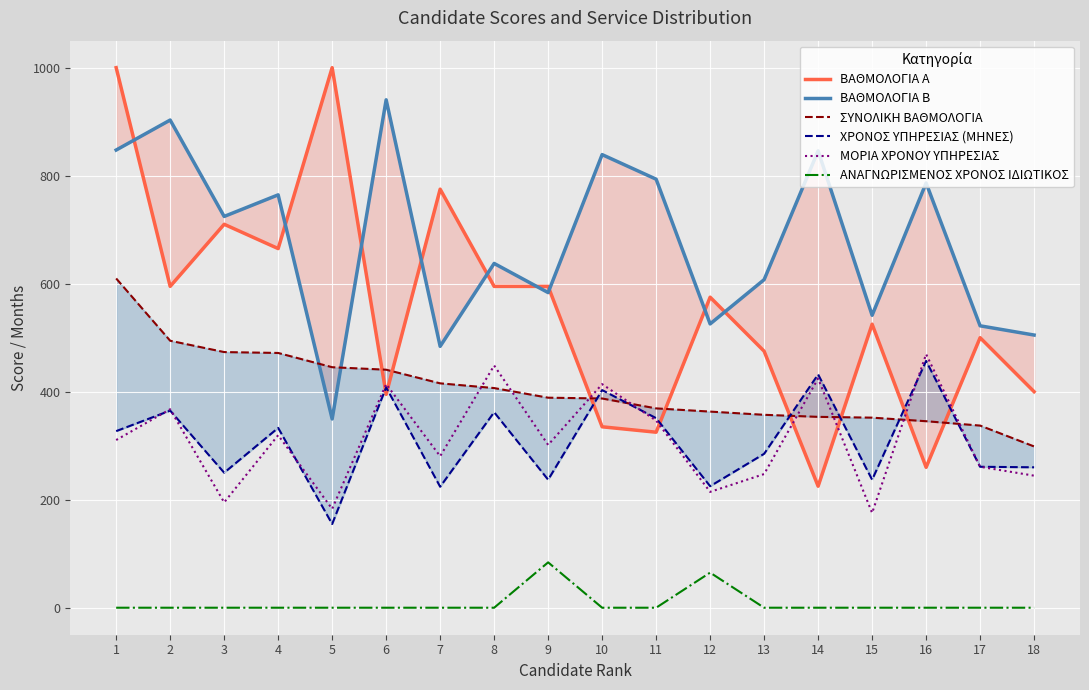

Is this an area chart (filled region under the line)?

No